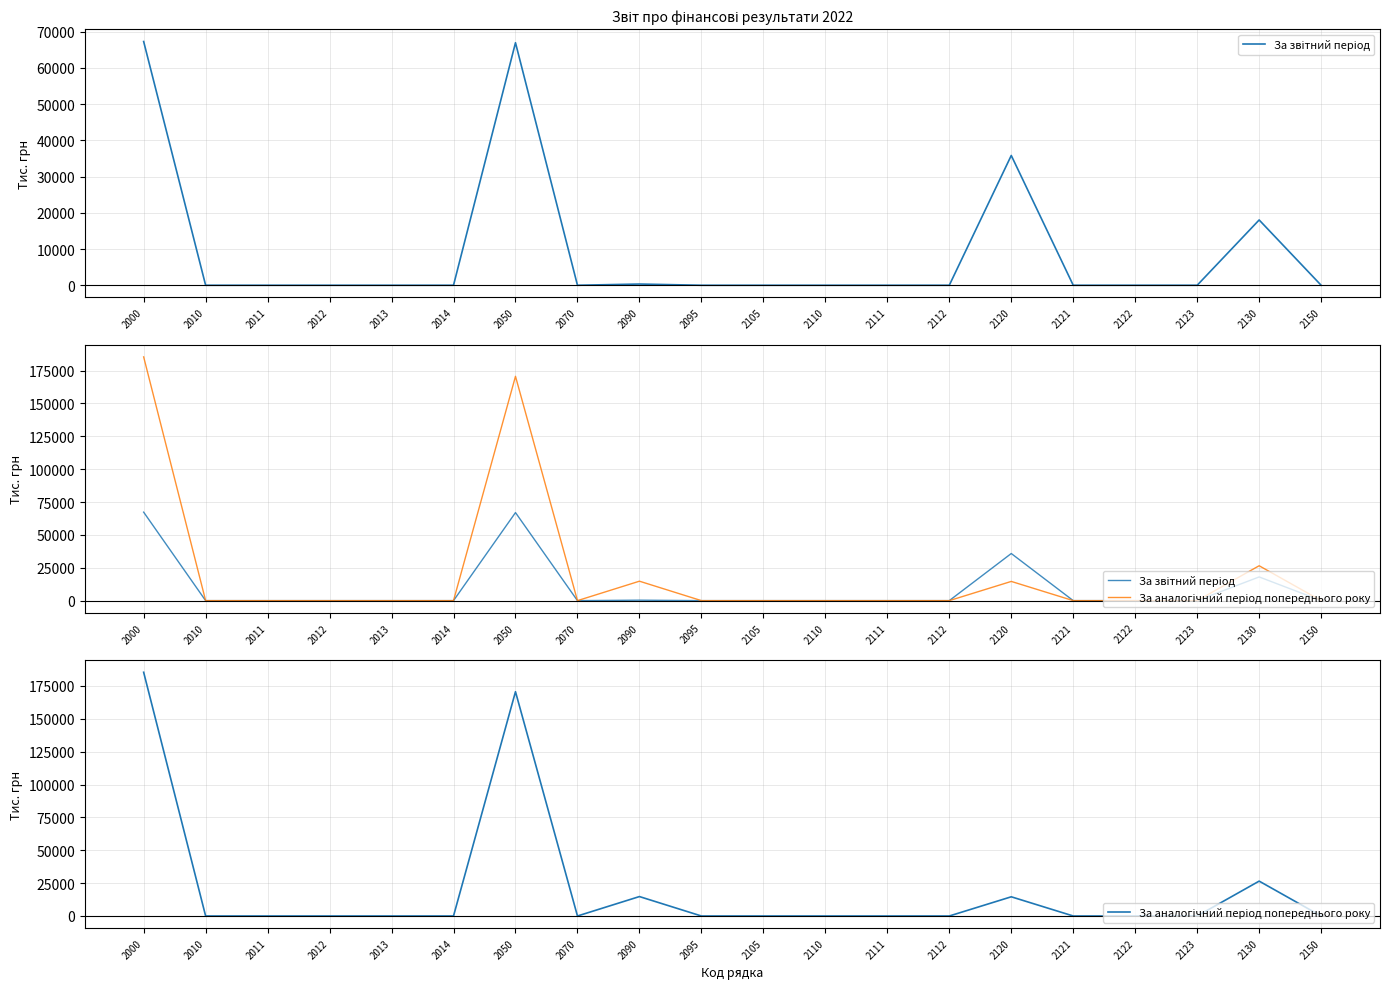

At how many categories does at least one series exceed 164839?

2